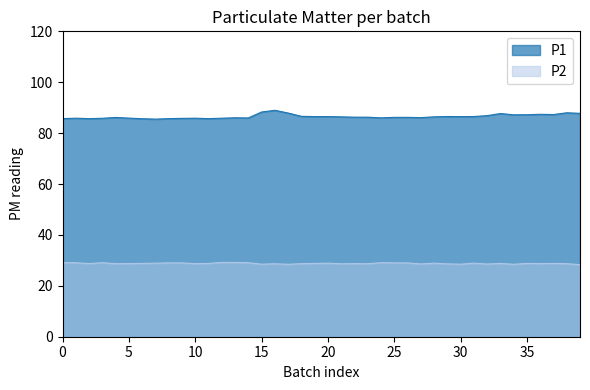

How many lines are shown in the chart?

2